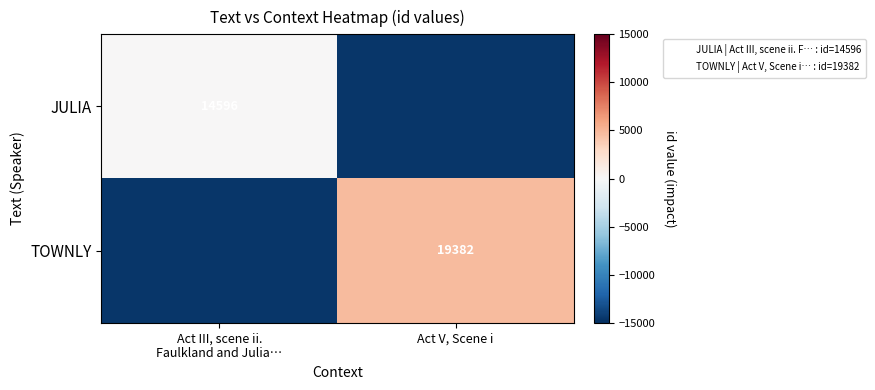

Count the TOWNLY values in the range -14596 to 4786.

2